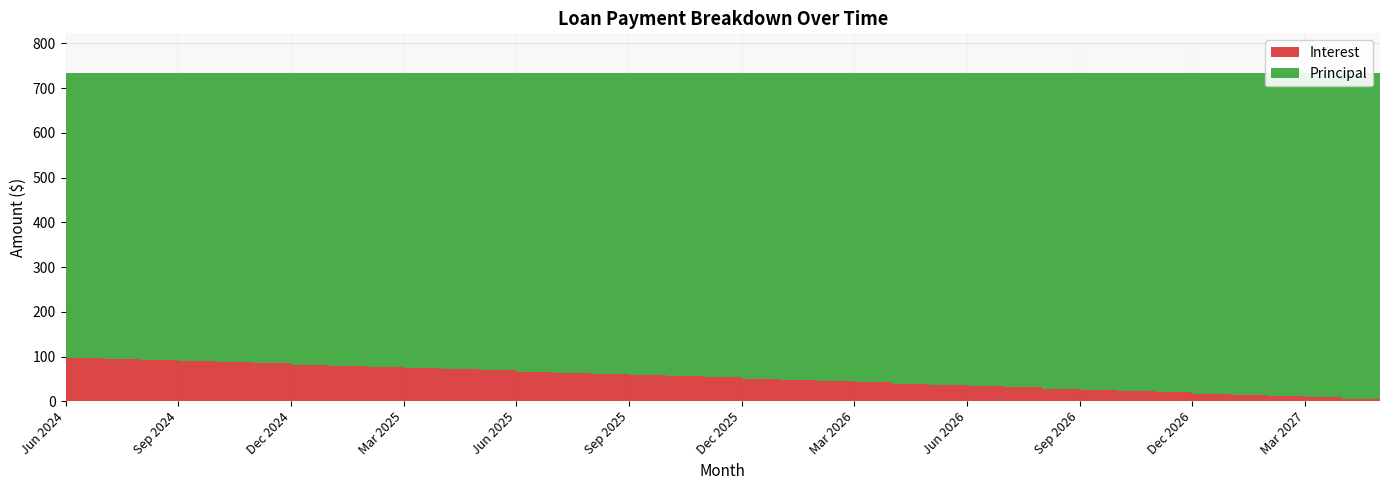

Reading right to left, extract all data points from this chart.

Interest: May 2027=2.9	Apr 2027=5.8	Mar 2027=8.7	Feb 2027=11.5	Jan 2027=14.4	Dec 2026=17.2	Nov 2026=20.0	Oct 2026=22.8	Sep 2026=25.6	Aug 2026=28.4	Jul 2026=31.2	Jun 2026=34.0	May 2026=36.8	Apr 2026=39.5	Mar 2026=42.2	Feb 2026=45.0	Jan 2026=47.7	Dec 2025=50.4	Nov 2025=53.1	Oct 2025=55.8	Sep 2025=58.4	Aug 2025=61.1	Jul 2025=63.8	Jun 2025=66.4	May 2025=69.0	Apr 2025=71.7	Mar 2025=74.3	Feb 2025=76.9	Jan 2025=79.5	Dec 2024=82.0	Nov 2024=84.6	Oct 2024=87.2	Sep 2024=89.7	Aug 2024=92.3	Jul 2024=94.8	Jun 2024=97.3
Principal: May 2027=731.0	Apr 2027=728.0	Mar 2027=725.0	Feb 2027=723.0	Jan 2027=720.0	Dec 2026=717.0	Nov 2026=714.0	Oct 2026=711.0	Sep 2026=708.0	Aug 2026=706.0	Jul 2026=703.0	Jun 2026=700.0	May 2026=697.0	Apr 2026=695.0	Mar 2026=692.0	Feb 2026=689.0	Jan 2026=686.0	Dec 2025=684.0	Nov 2025=681.0	Oct 2025=678.0	Sep 2025=676.0	Aug 2025=673.0	Jul 2025=670.0	Jun 2025=668.0	May 2025=665.0	Apr 2025=662.0	Mar 2025=660.0	Feb 2025=657.0	Jan 2025=655.0	Dec 2024=652.0	Nov 2024=649.0	Oct 2024=647.0	Sep 2024=644.0	Aug 2024=642.0	Jul 2024=639.0	Jun 2024=637.0